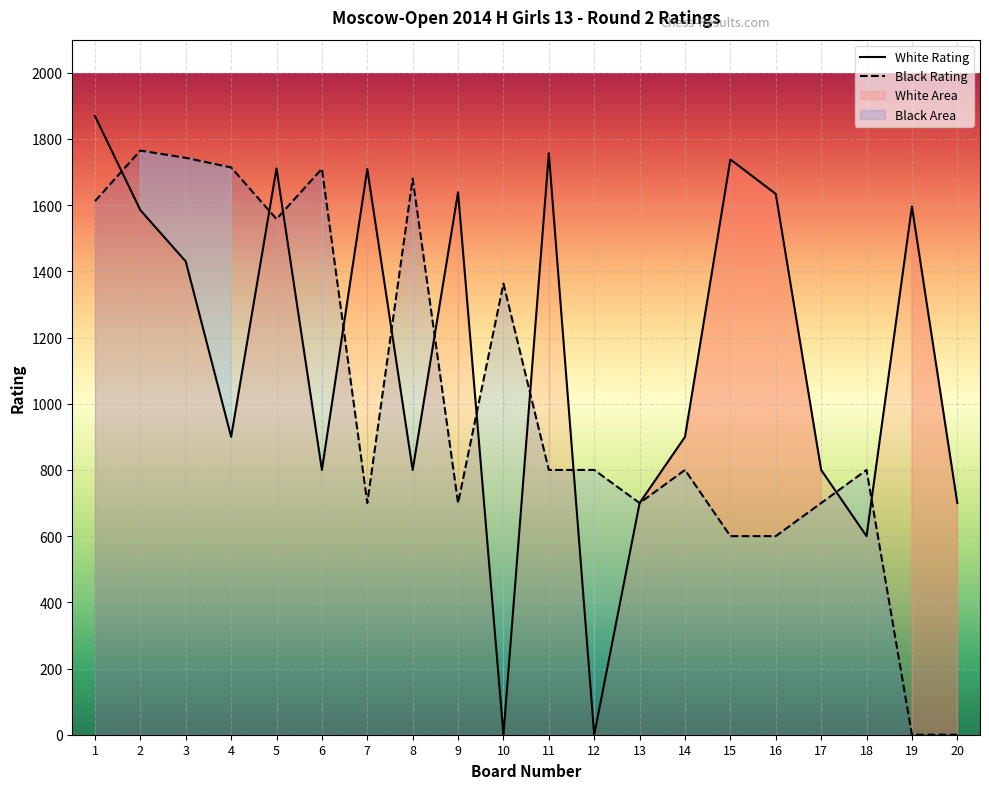

At how many categories does at least one series exceed 514?

20